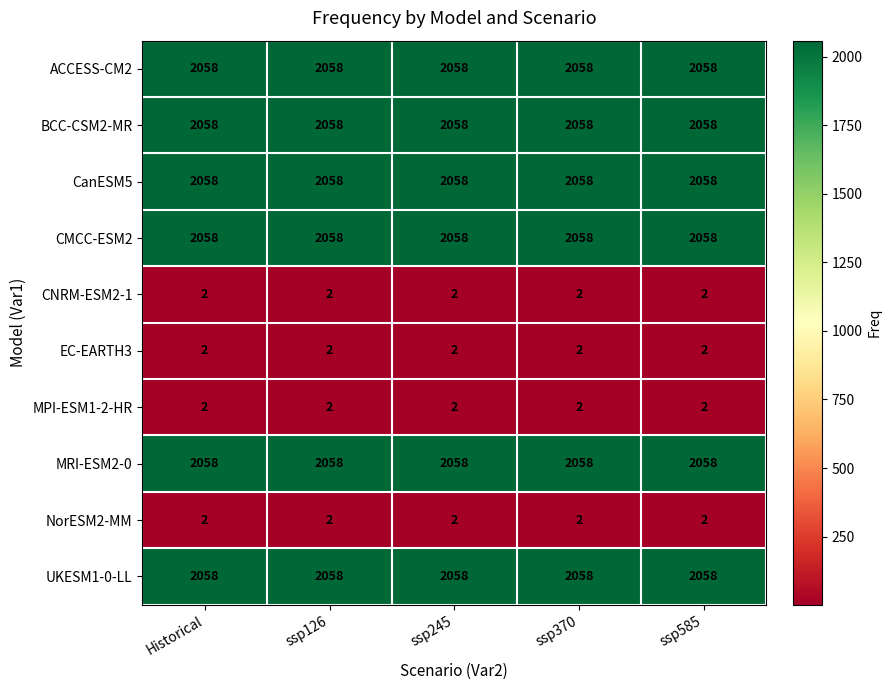

Read the ACCESS-CM2 value at Historical.

2058